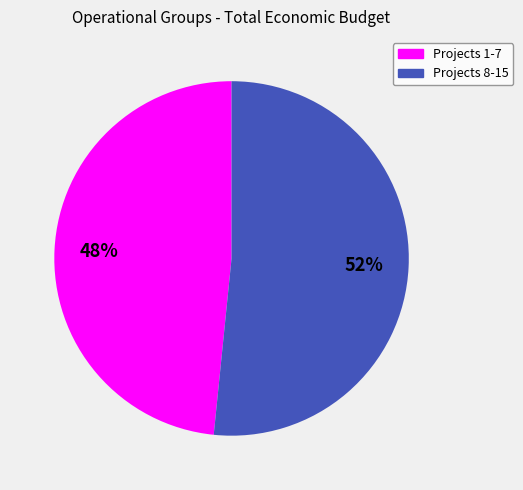

Count the number of slices in the pie.

2